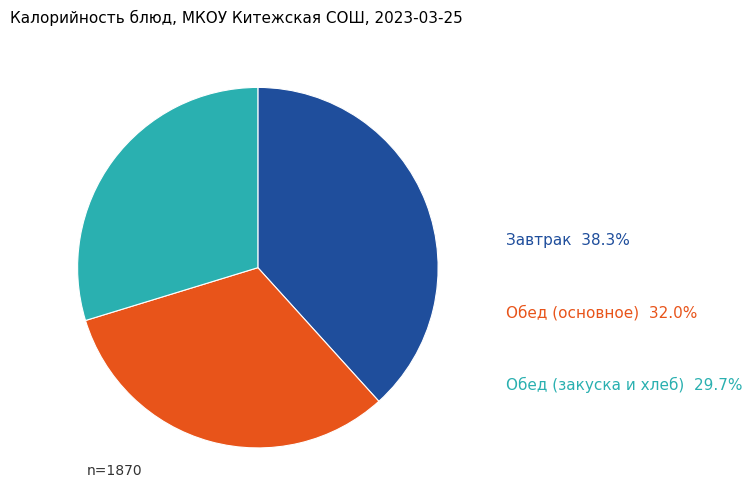

Which category has the smallest portion of the pie?

Обед (закуска и хлеб)